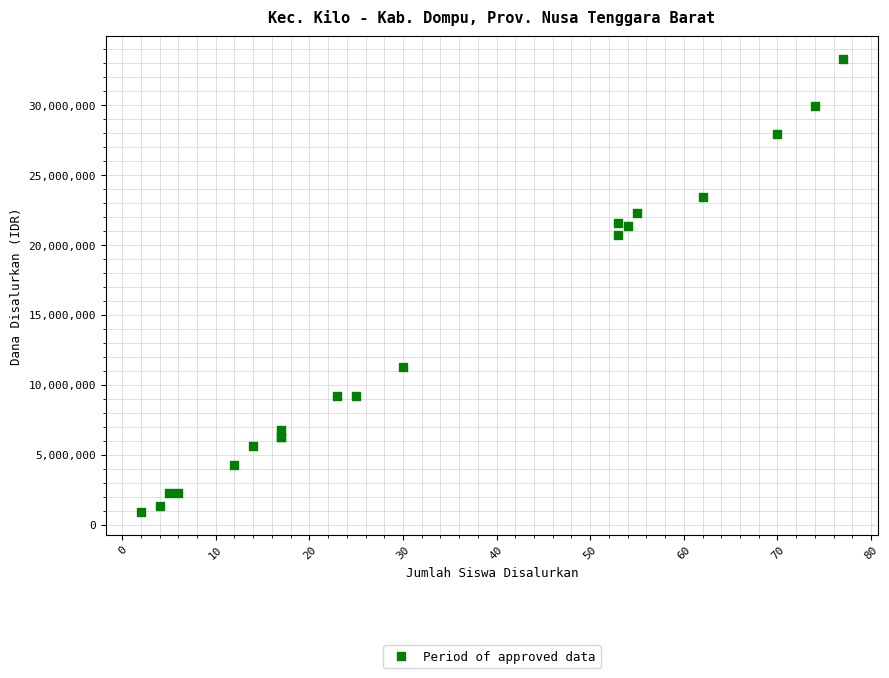

What Y value in the scatter plot is closest to 17100000?

20700000